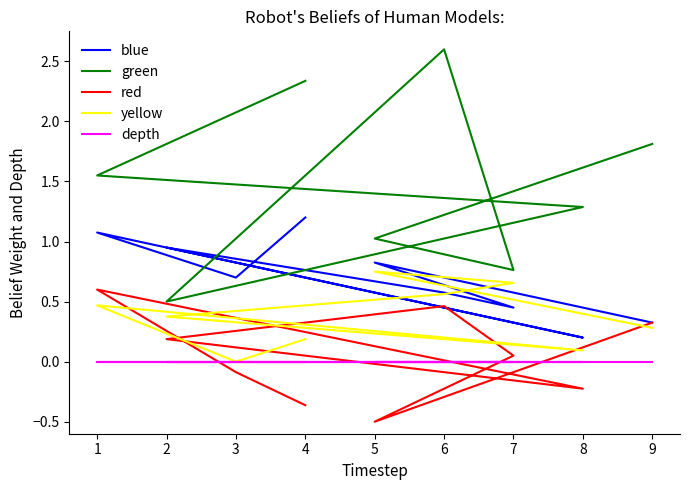

What are all the series names shown in the legend?

blue, green, red, yellow, depth